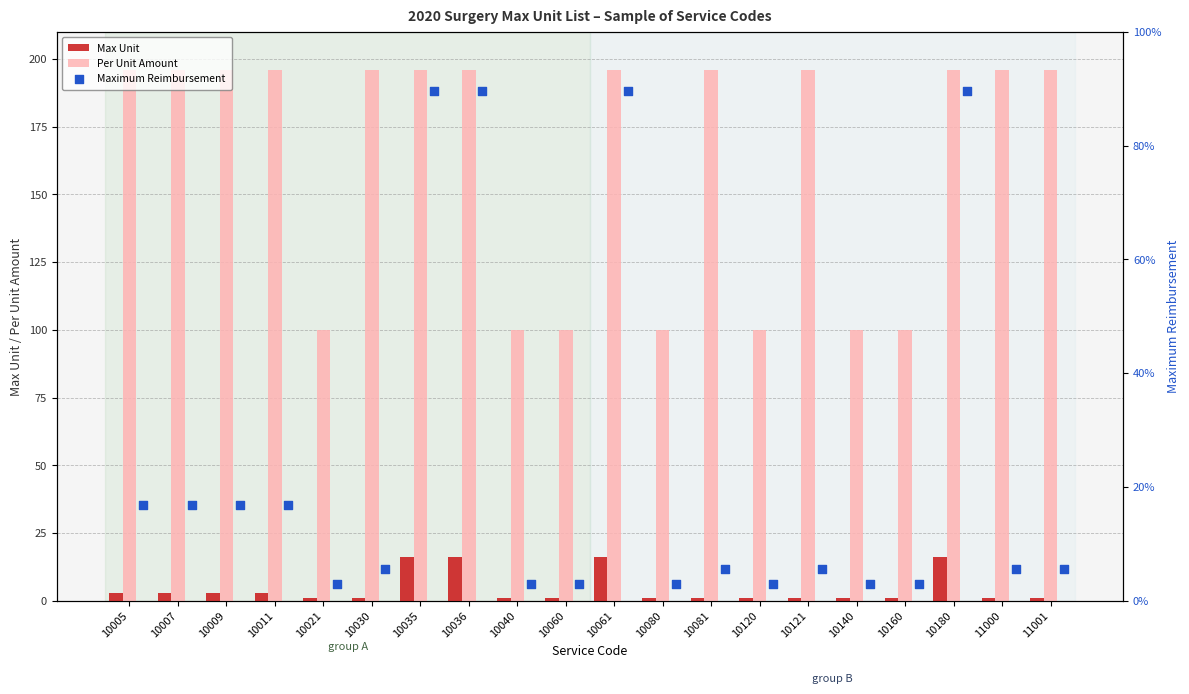

Which series contains the highest Y value?

Maximum Reimbursement